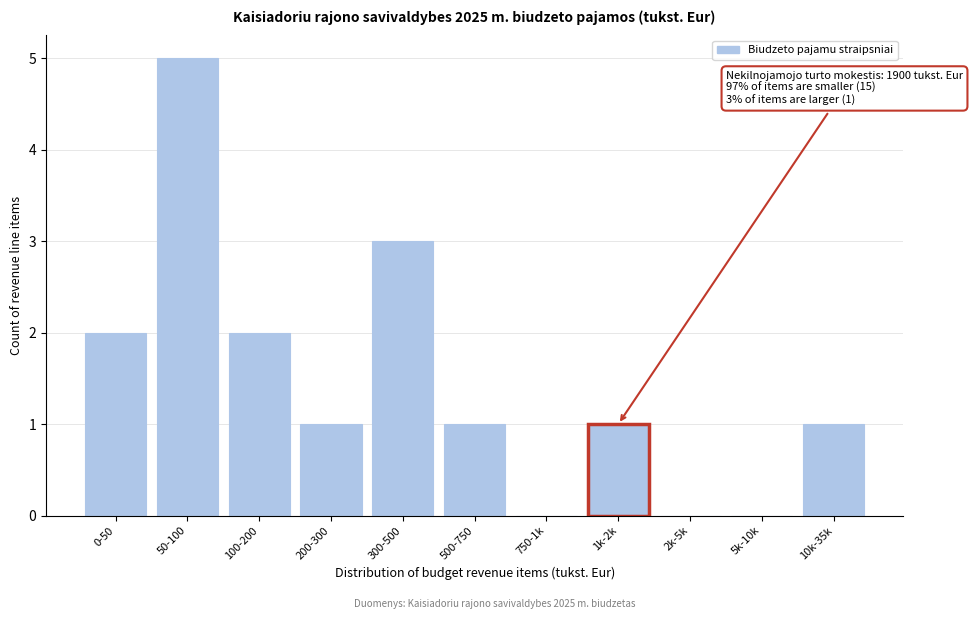

Reading right to left, list all the values displayed in this chart.

10k-35k=1	5k-10k=0	2k-5k=0	1k-2k=1	750-1k=0	500-750=1	300-500=3	200-300=1	100-200=2	50-100=5	0-50=2